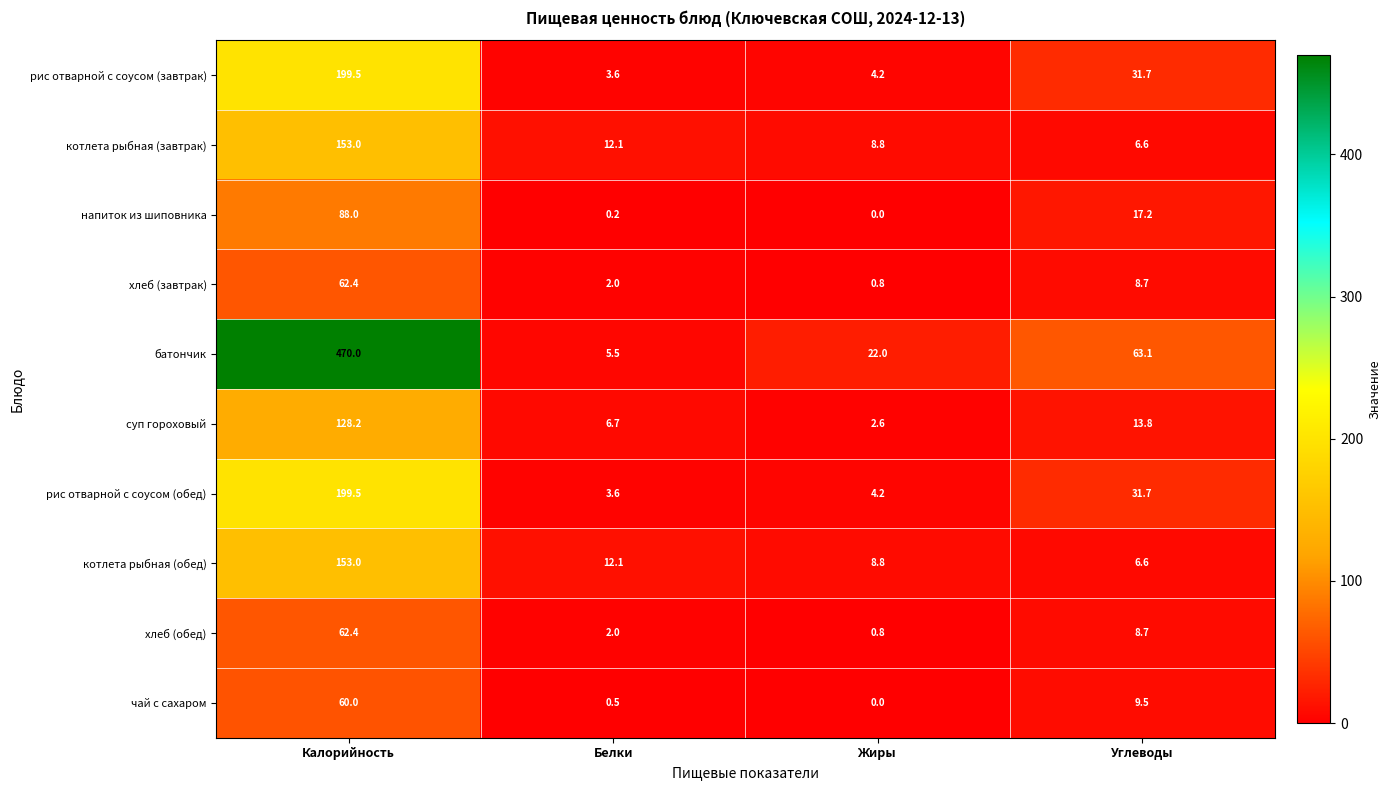

The суп гороховый series shows 8.3 at Углеводы. True or false?

False